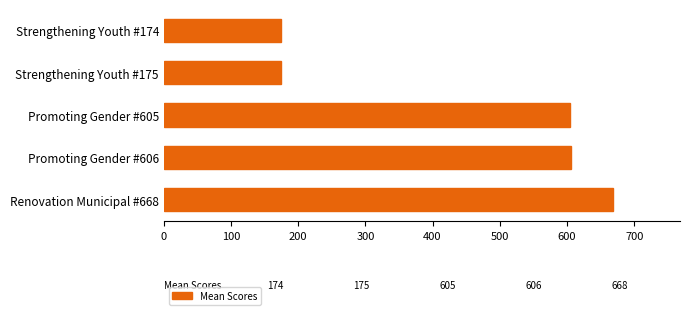

What is the ratio of the value at Strengthening Youth #175 to the value at Promoting Gender #605?

0.3